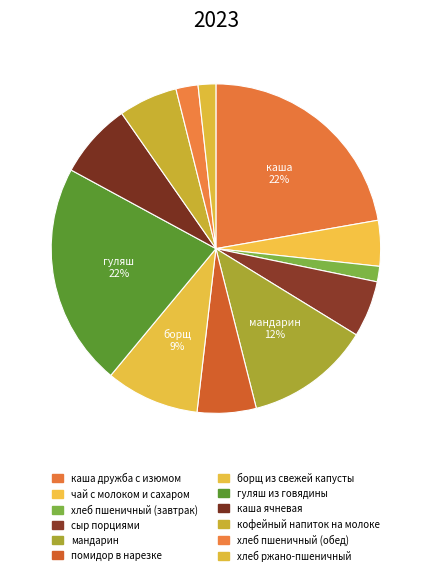

Count the number of slices in the pie.

12